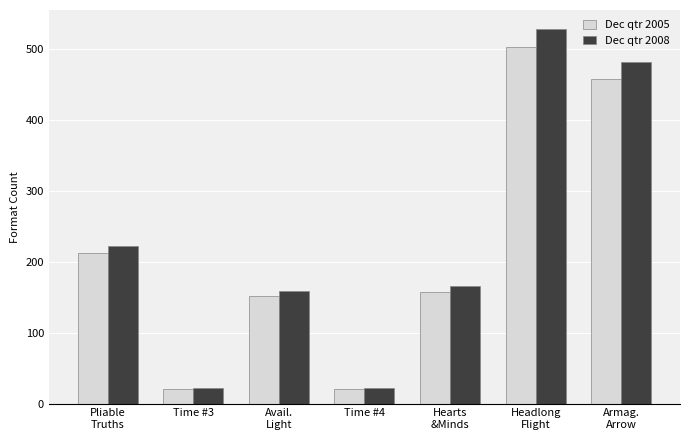

Reading right to left, list all the values displayed in this chart.

Dec qtr 2005: 458.1	503.3	157.8	21.1	151.7	21.1	211.8
Dec qtr 2008: 481.0	528.4	165.7	22.2	159.3	22.2	222.4